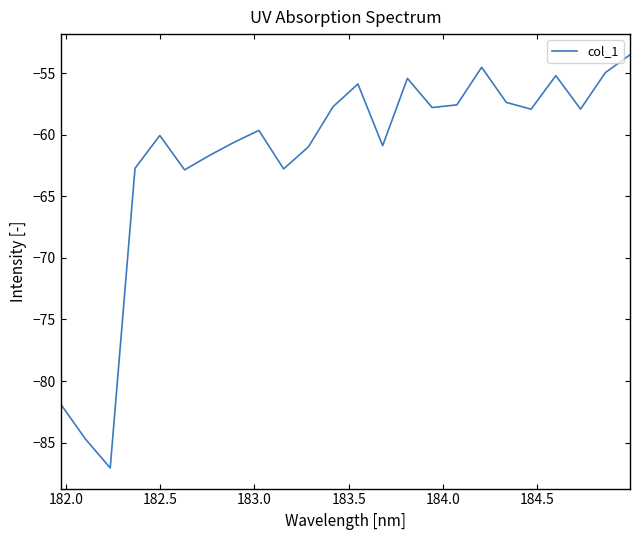

What is the smallest value displayed?

-87.1